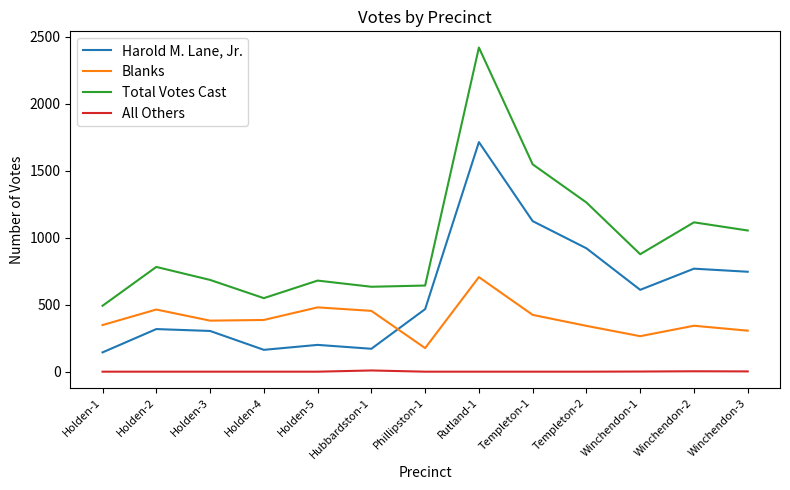

At which category does the chart reach its peak across all series?

Rutland-1